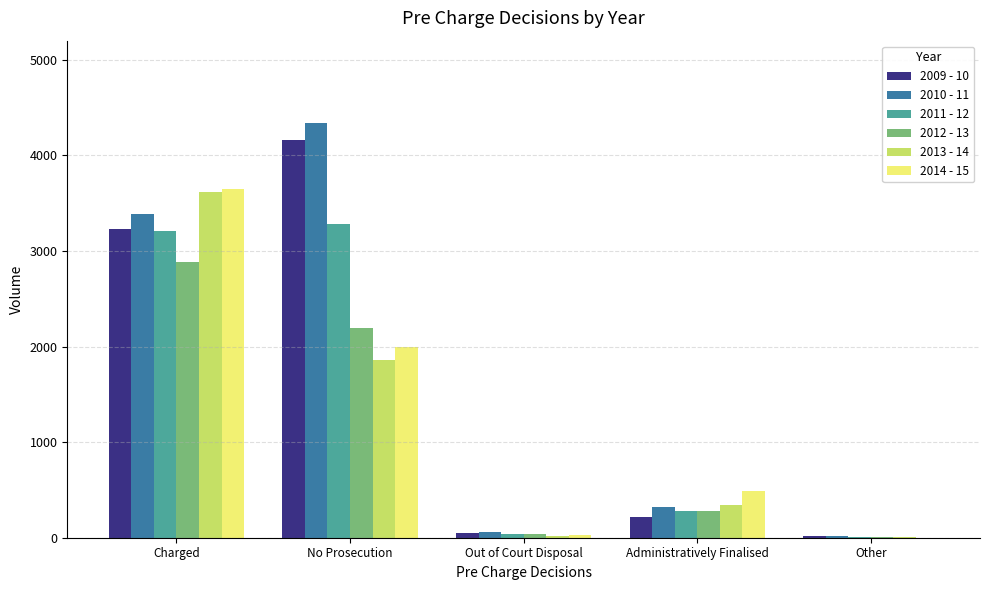

Between Charged and Administratively Finalised, which series saw the biggest shift?

2013 - 14